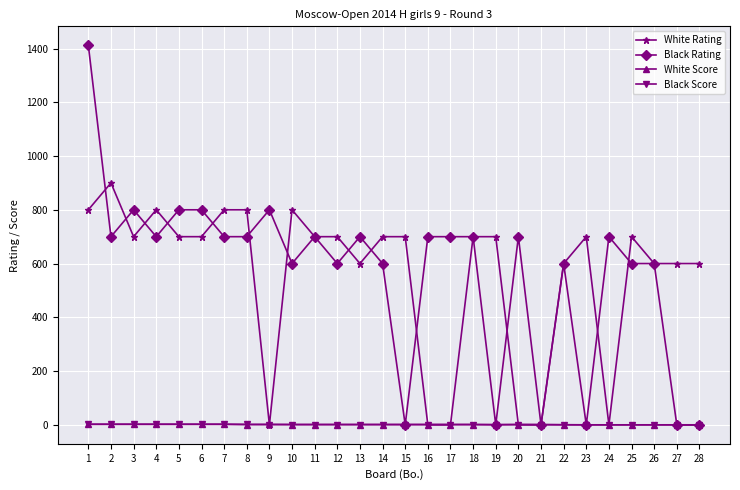

What is the maximum value for Black Rating?

1412.0